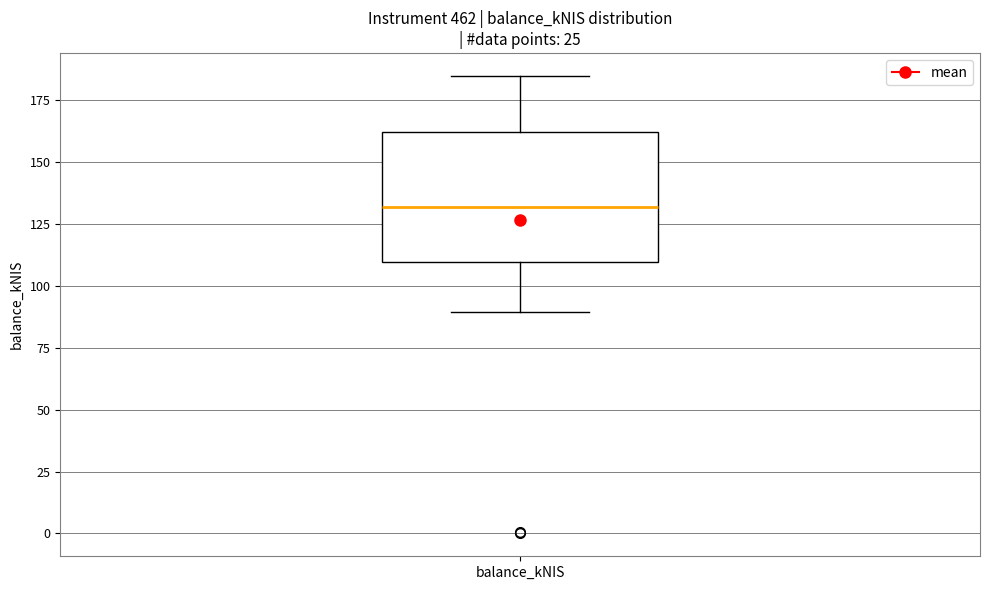

Where does the lower whisker of the box for balance_kNIS end on the y-axis? The values are not printed on the chart, so give them approximately, as read against the axis.

90